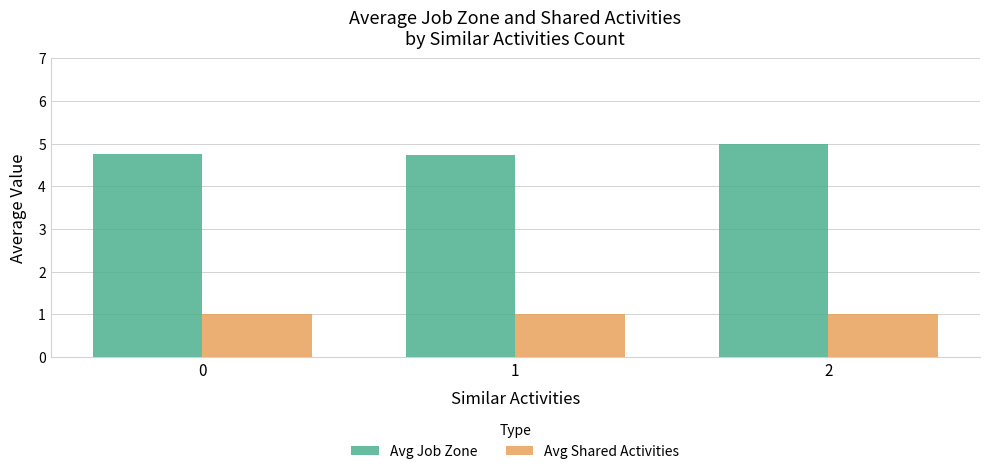

What is the highest value of the Avg Job Zone series?

5.0